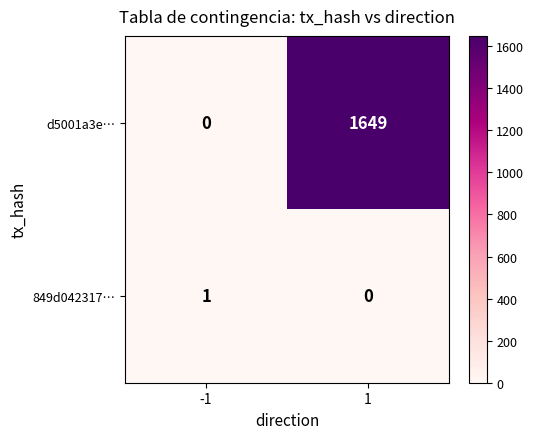

List the series in order of their peak value, highest first.

d5001a3e…, 849d042317…